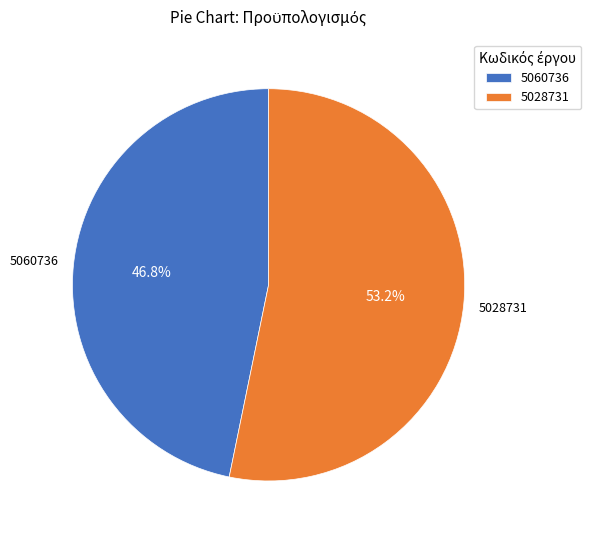

Does 5060736 represent more than half of the total?

No